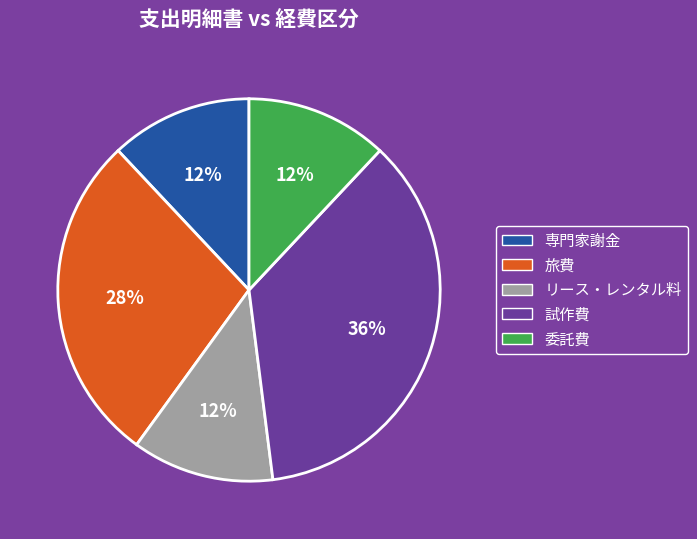

What percentage is the 旅費 slice, to the nearest percent?

28%